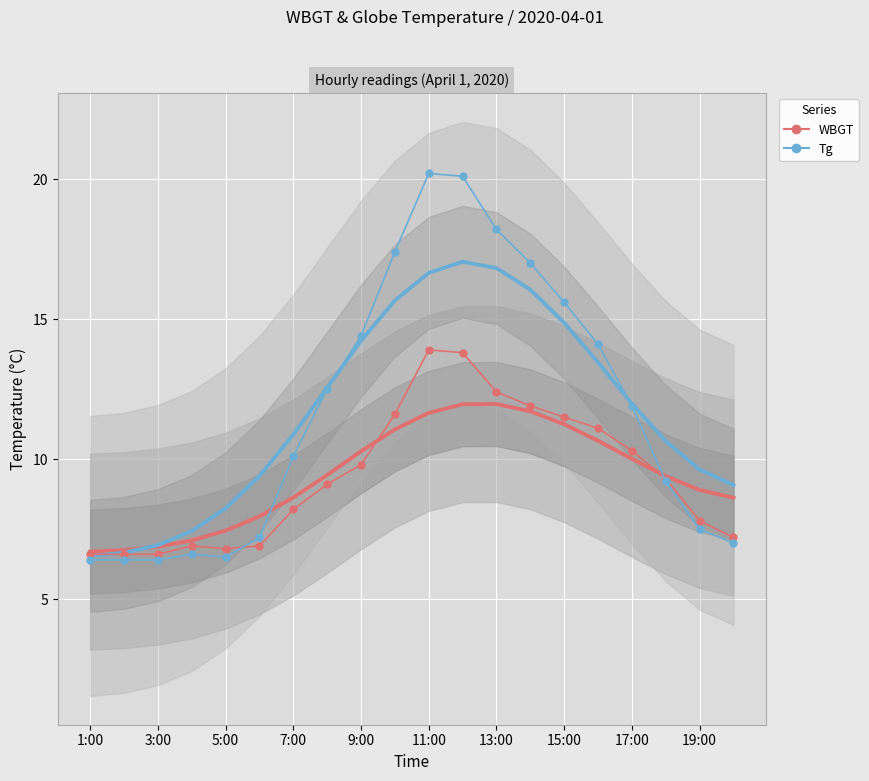

What is the spread (max minus min) of values at 13:00?

6.2